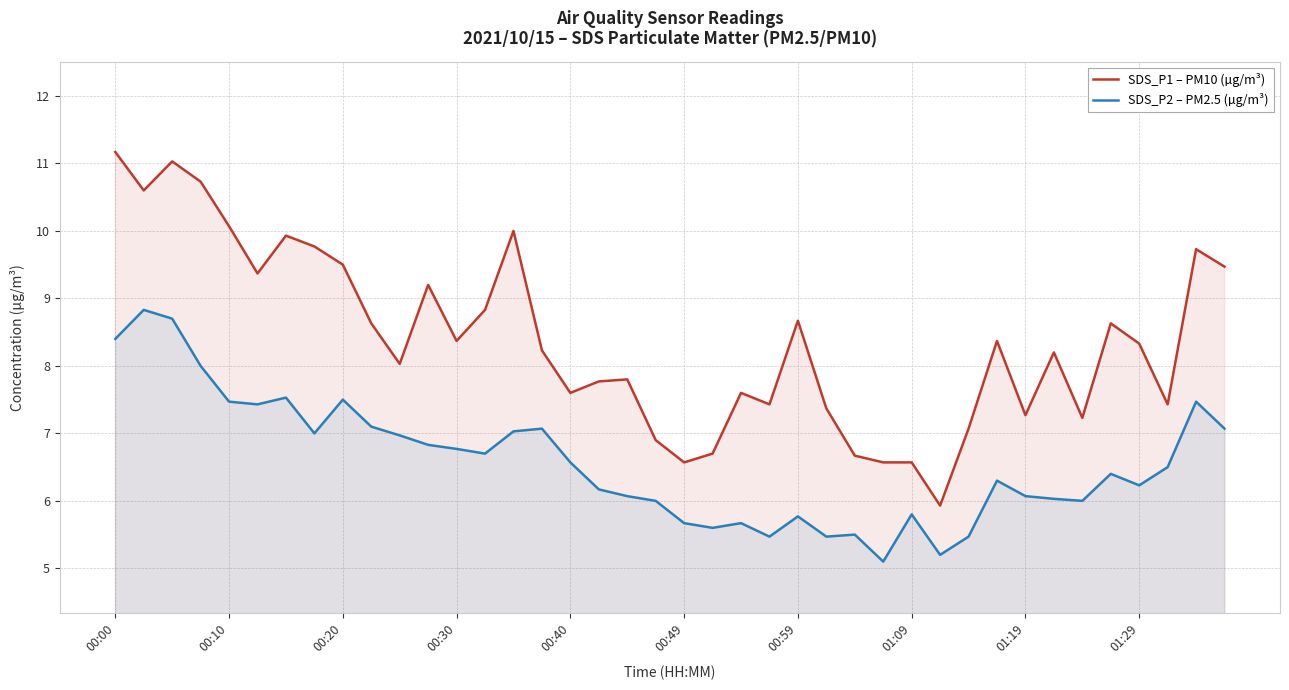

Count the number of data series in this chart.

2